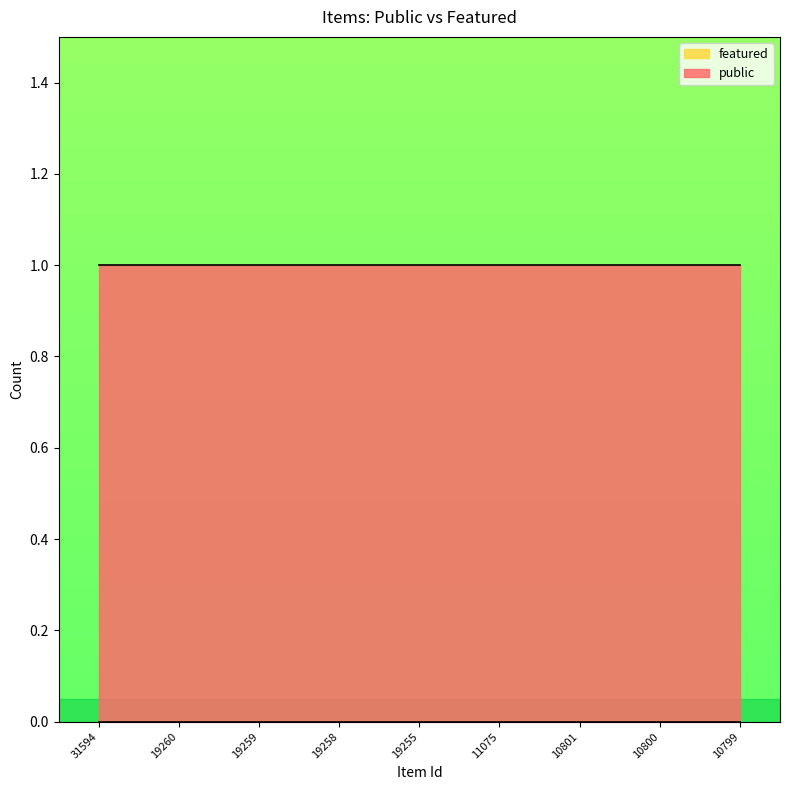

Between 31594 and 11075, which is larger?

31594